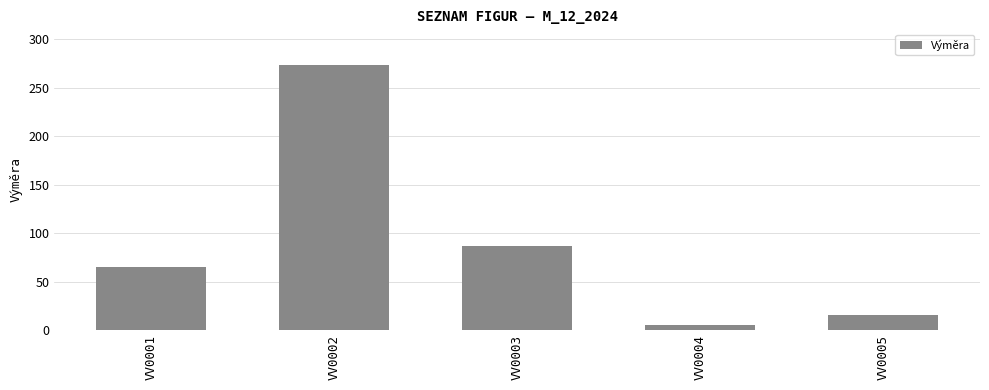

At which label does the data first exceed 65?

VV0001